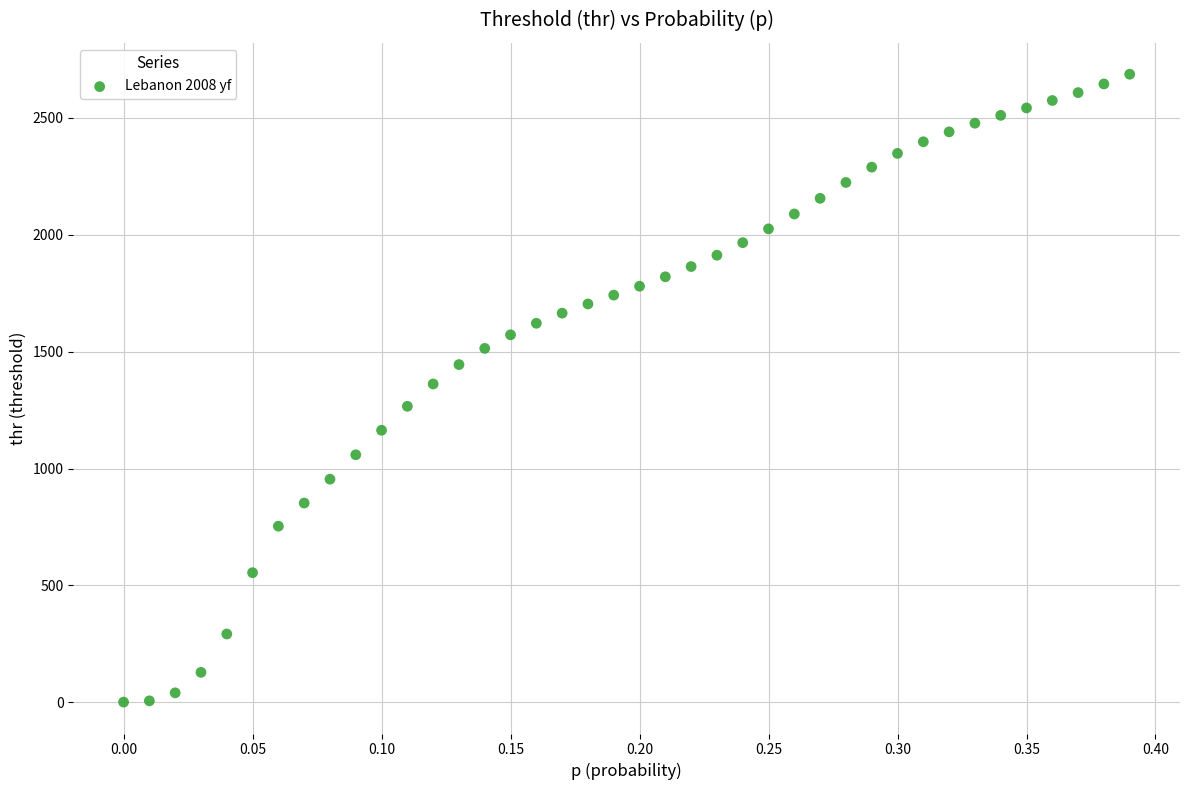

What is the range of Y values (max minus min)?

2684.6